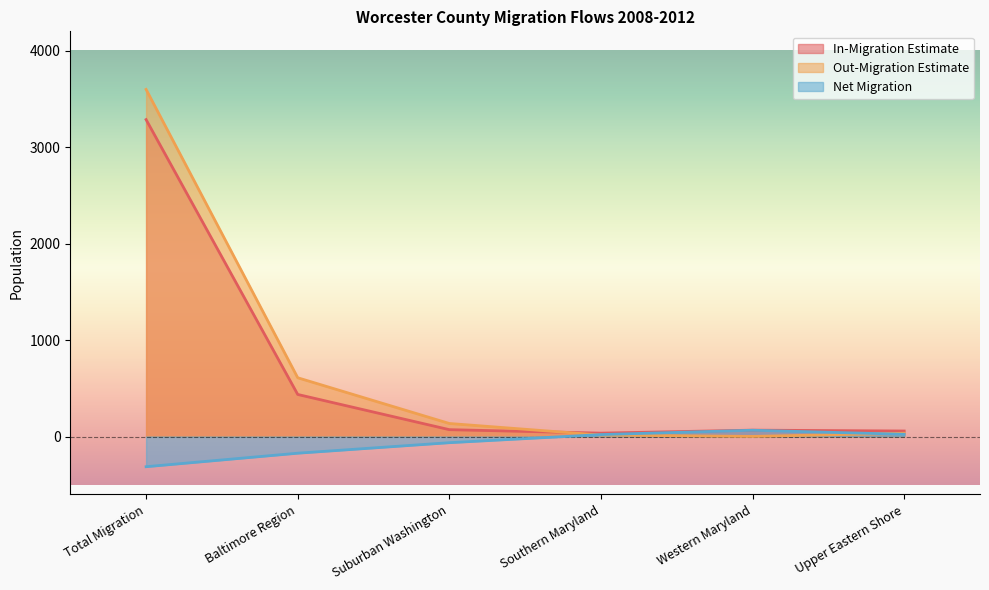

How many data points in Out-Migration Estimate are less than 135?

3